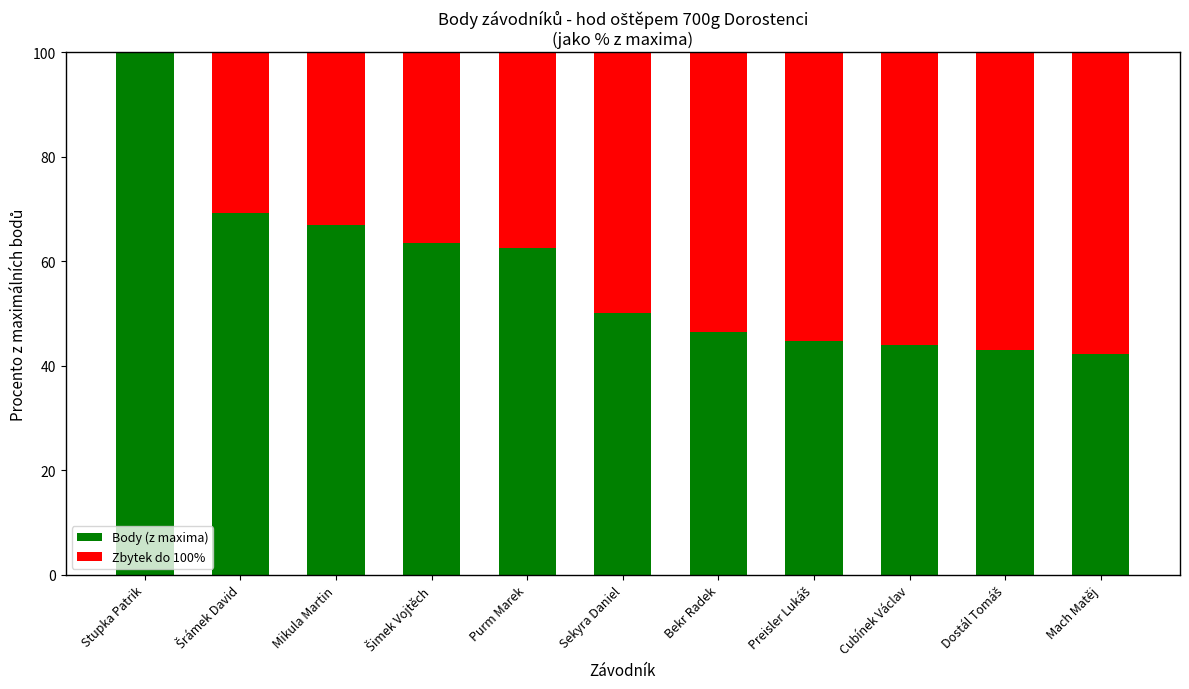

Are the bars horizontal?

No